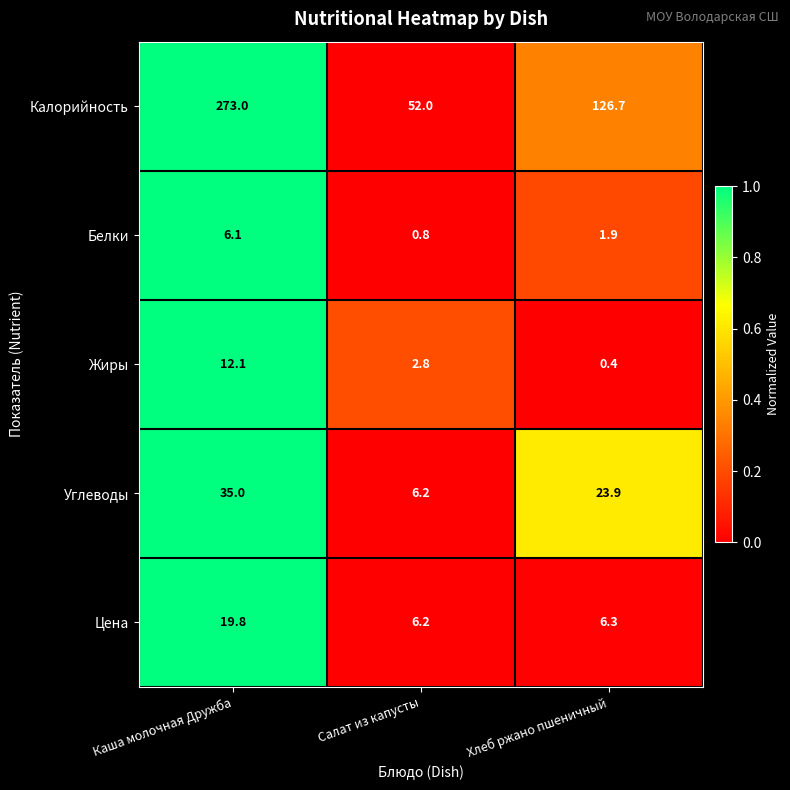

How many distinct data groups are displayed?

5